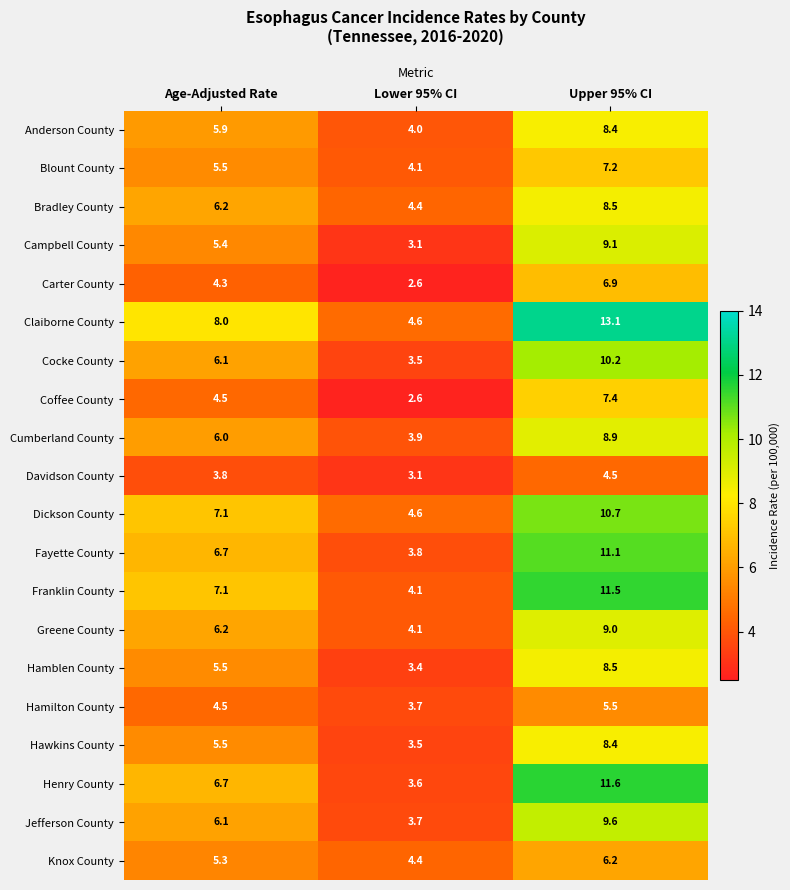

Which category has the lowest value across all series?

Lower 95% CI